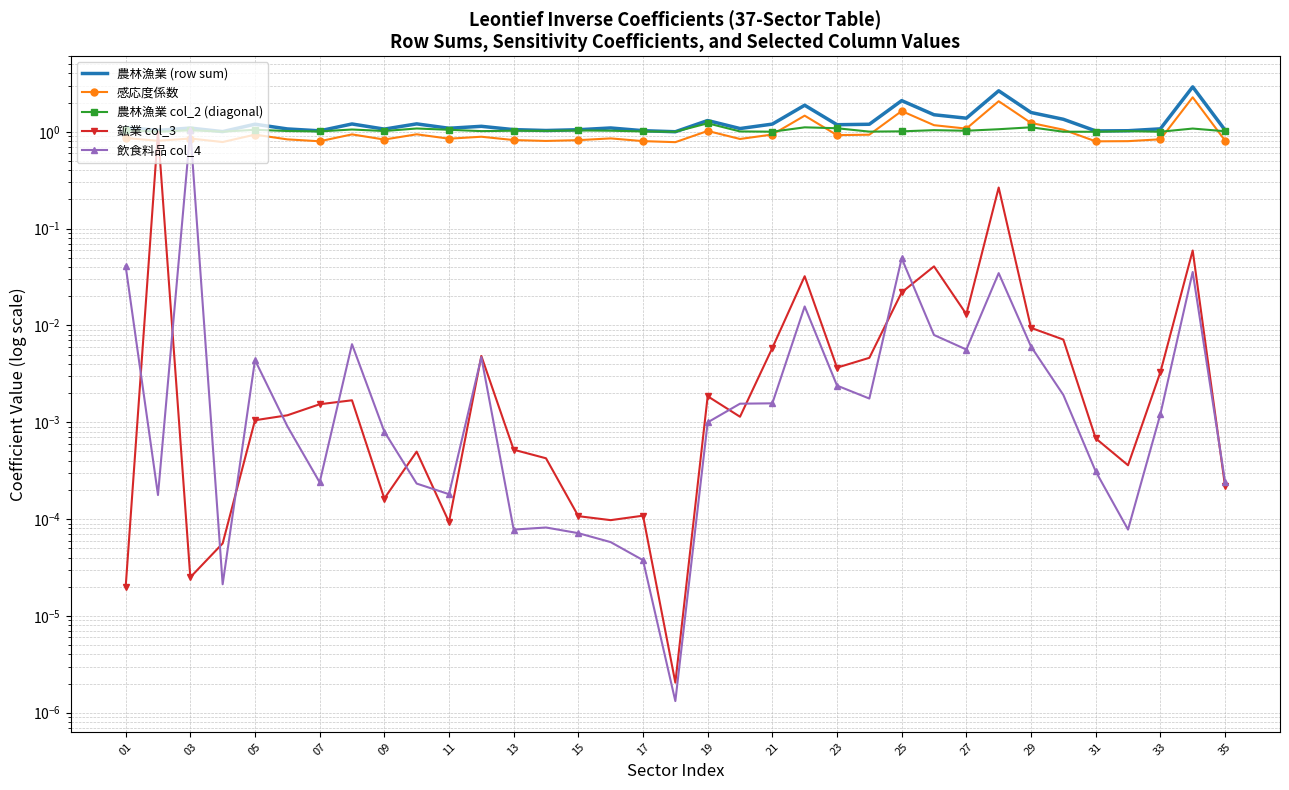

Between 07 and 29, which series saw the biggest shift?

農林漁業 (row sum)